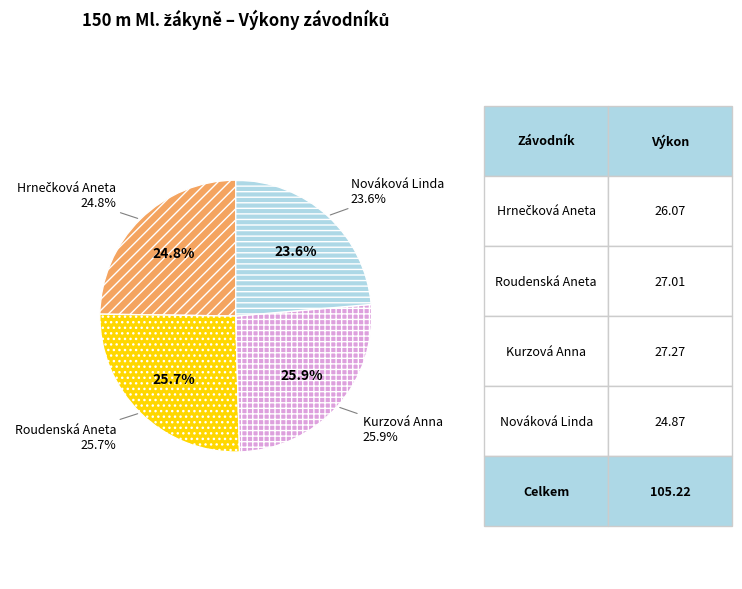

How many slices are in this pie chart?

4